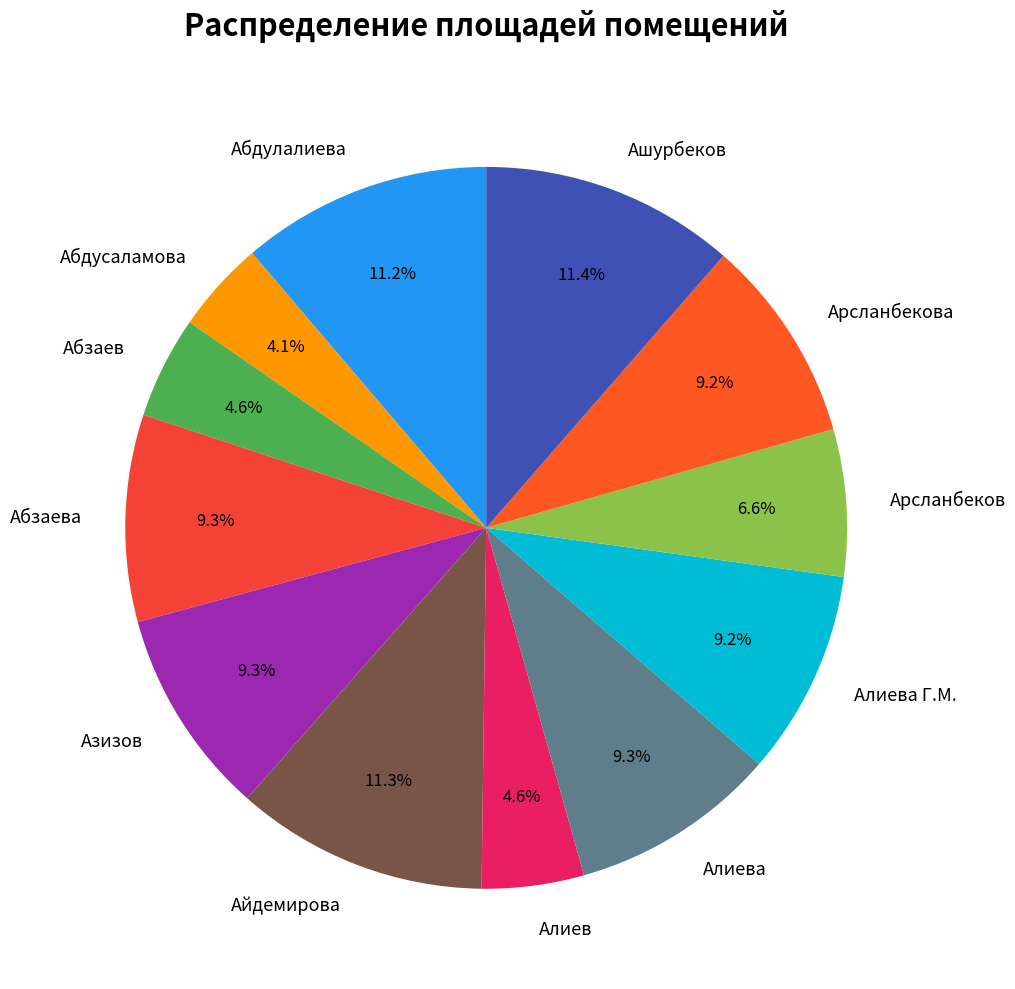

How many segments does this pie chart have?

12